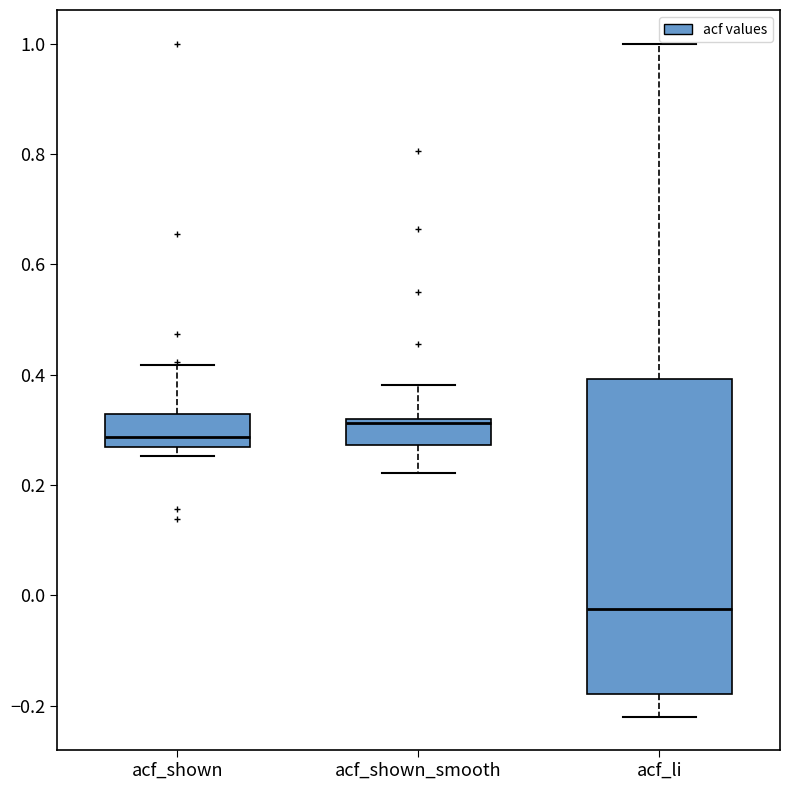

Where is the upper edge of the box for acf_shown on the y-axis? The values are not printed on the chart, so give them approximately, as read against the axis.

0.32